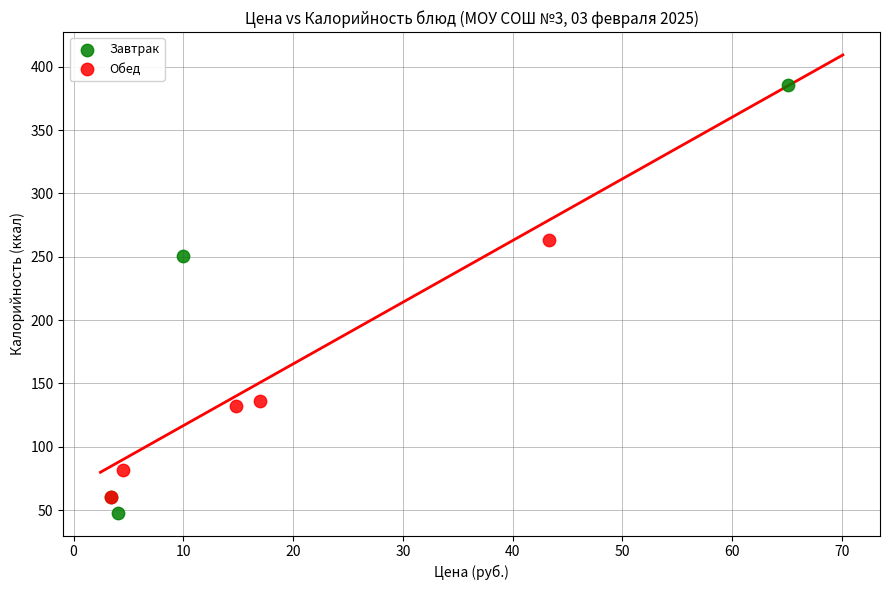

Which series contains the highest Y value?

Завтрак